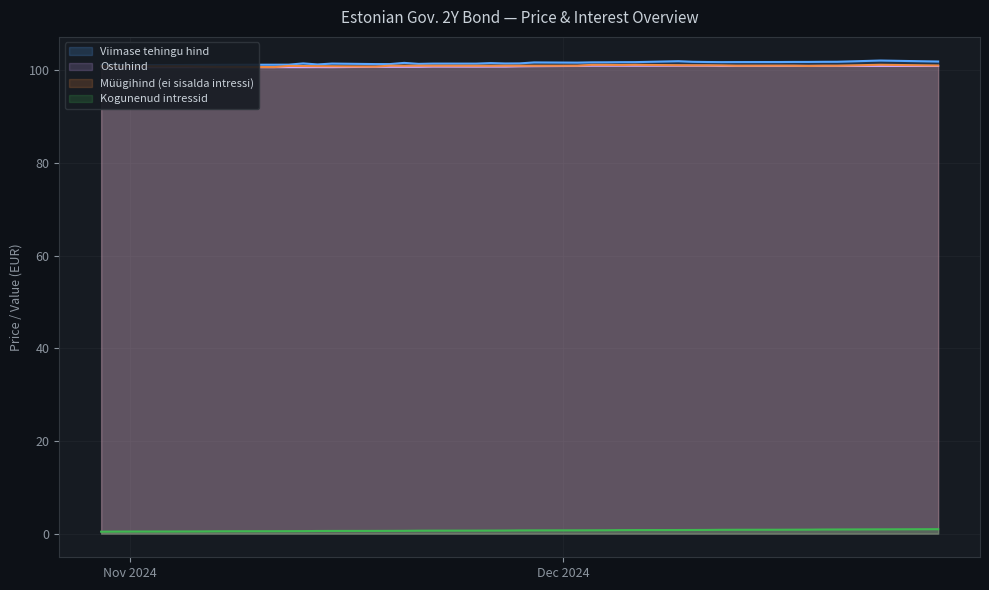

What are all the series names shown in the legend?

Viimase tehingu hind, Ostuhind, Müügihind (ei sisalda intressi), Kogunenud intressid